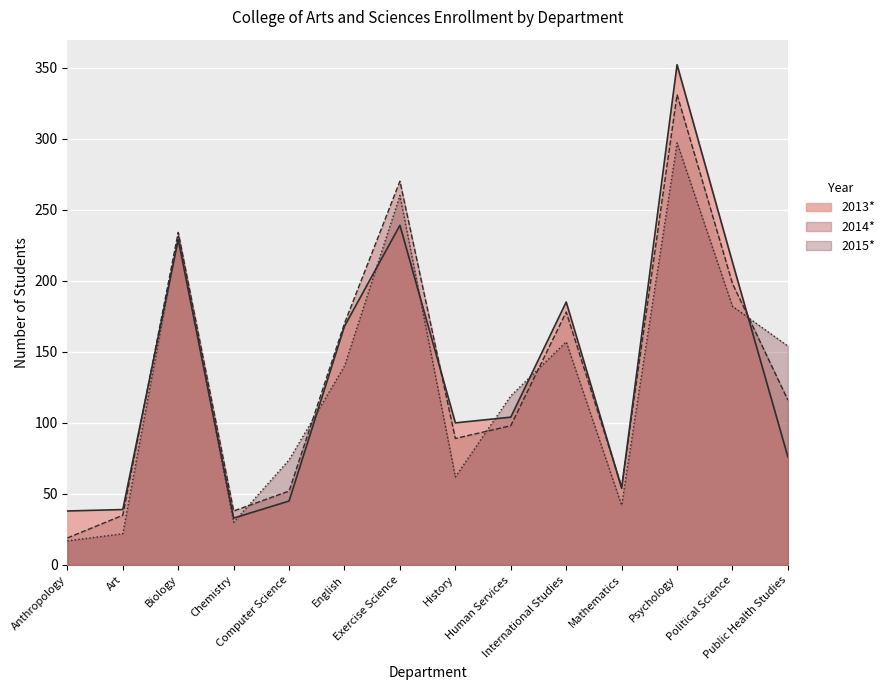

Reading left to right, list all the values displayed in this chart.

2013*: 38	39	229	33	45	168	239	100	104	185	54	352	213	76
2014*: 19	35	234	38	52	170	270	89	98	178	55	331	198	116
2015*: 17	22	232	30	74	140	260	62	119	157	42	297	182	154